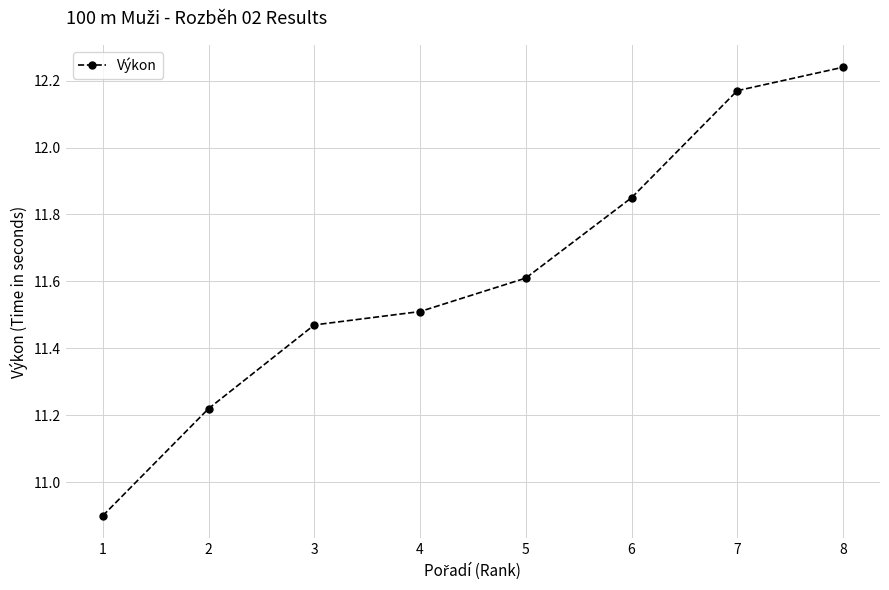

Count the number of categories in the chart.

8